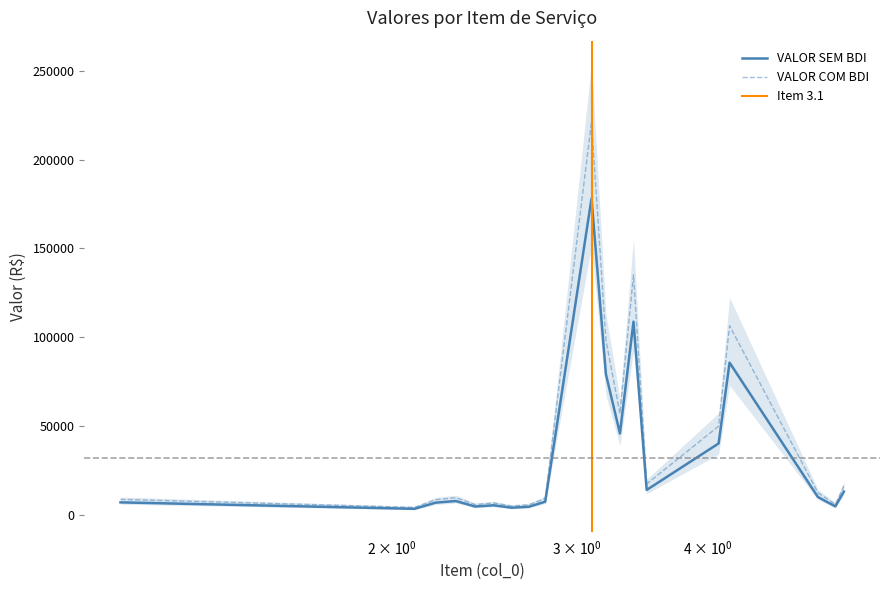

Where does the VALOR COM BDI series first go above 9596?

2.3